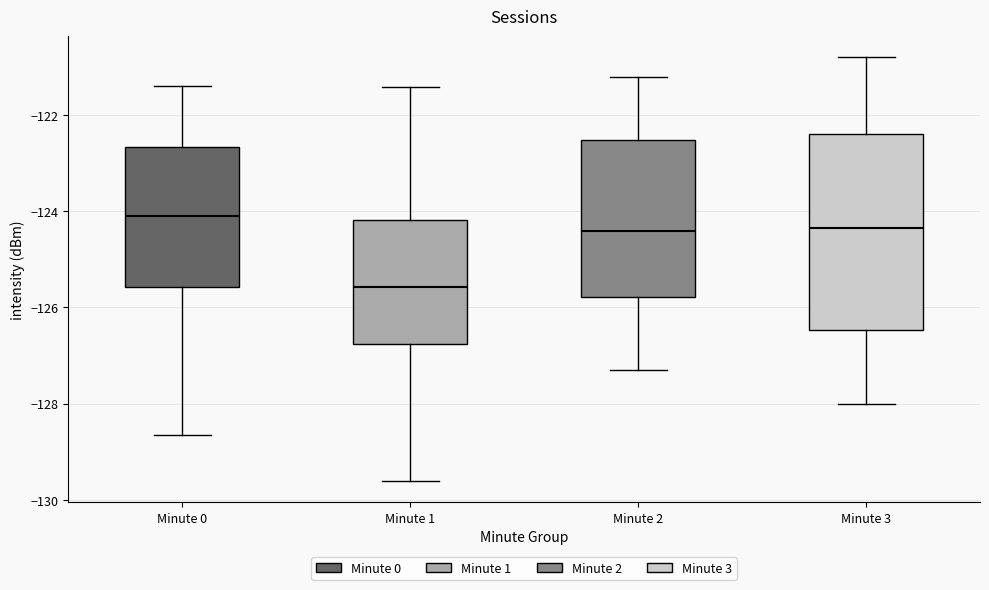

Reading left to right, transcribe this box plot: for each box, give where its median line is, the range the box spans, and where its two whiskers end, as read against the y-axis. The values are not printed on the chart, so give them approximately, as read against the axis.

Minute 0: median -124.0, box -125.6 to -122.6, whiskers -128.6 to -121.4
Minute 1: median -125.6, box -126.8 to -124.2, whiskers -129.6 to -121.4
Minute 2: median -124.4, box -125.8 to -122.6, whiskers -127.2 to -121.2
Minute 3: median -124.4, box -126.4 to -122.4, whiskers -128.0 to -120.8